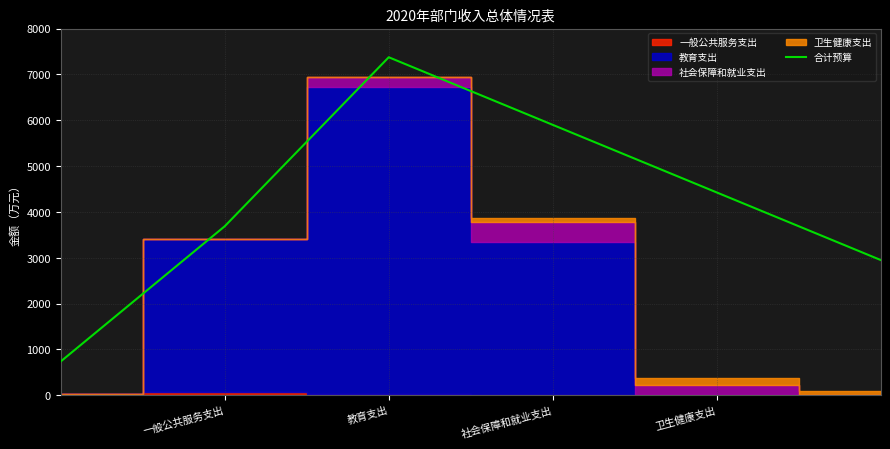

The 合计预算 series shows 4424.5 at 卫生健康支出. True or false?

True